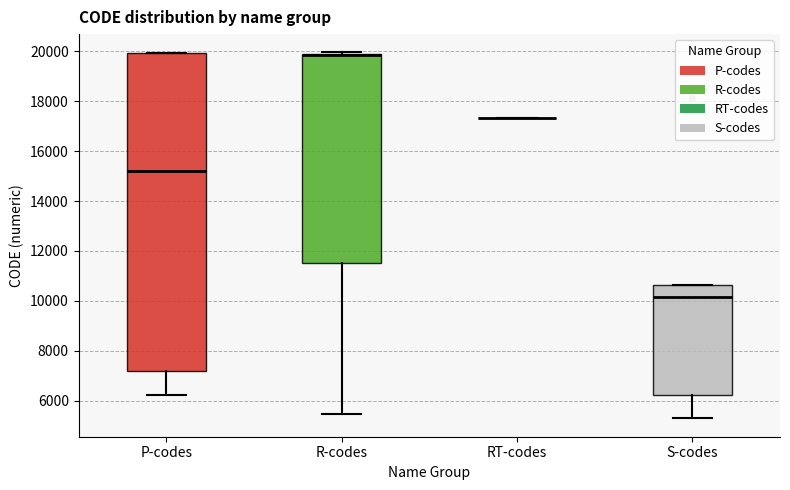

Which box is the tallest, from its lower edge to its upper edge?

P-codes